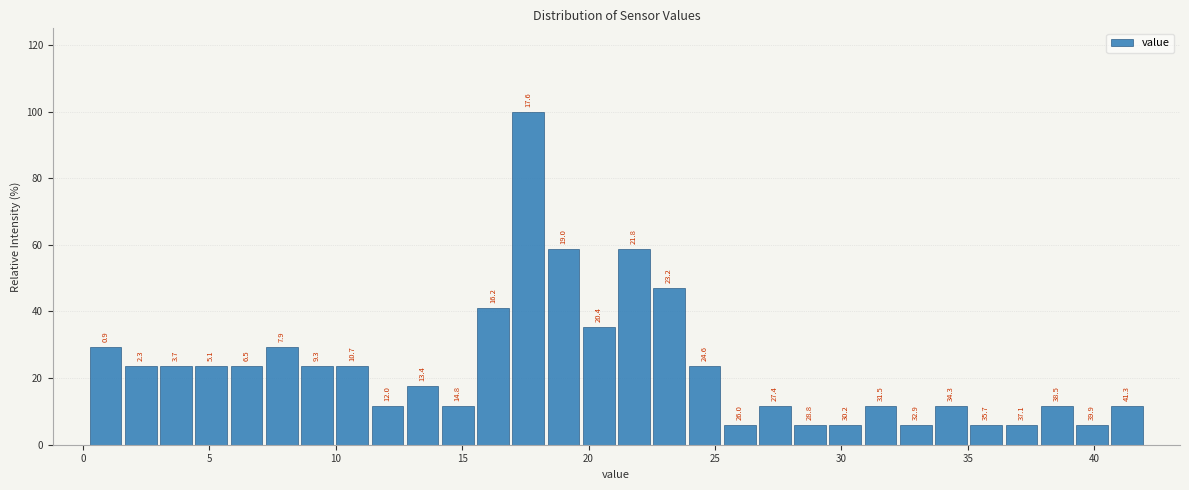

Read against the x-axis, roughly where is the centre of the tallest bar?

17.5